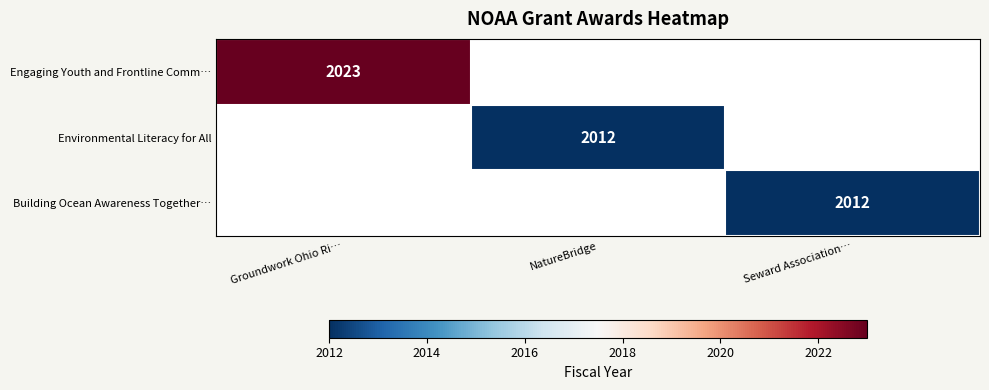

True or false: Environmental Literacy for All has a value of 2794 at NatureBridge.

False